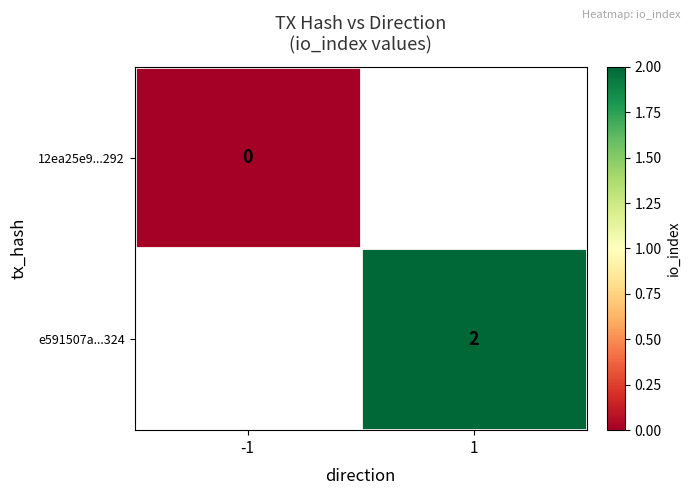

How many series are shown in this chart?

2